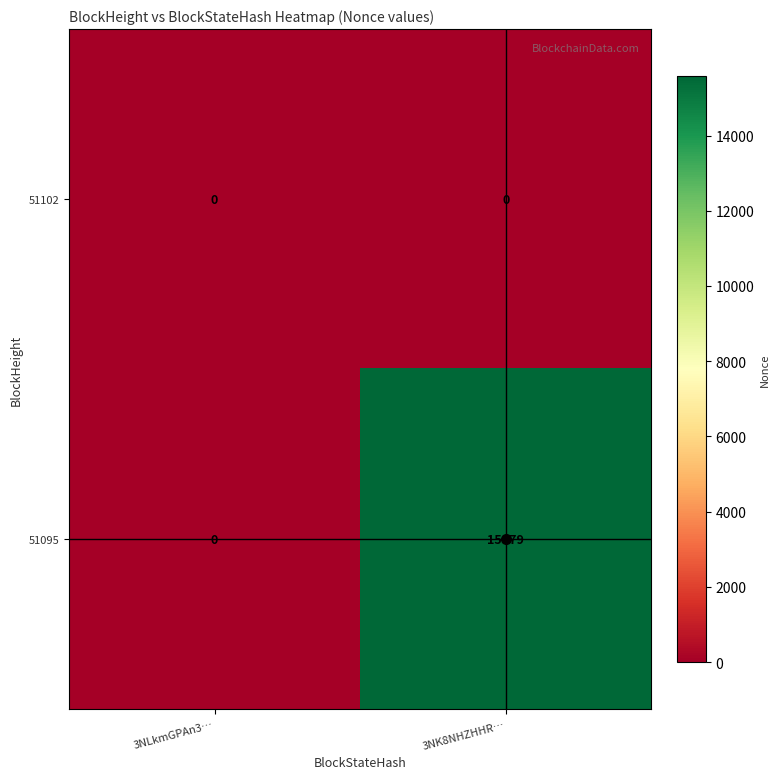

How many distinct data groups are displayed?

2